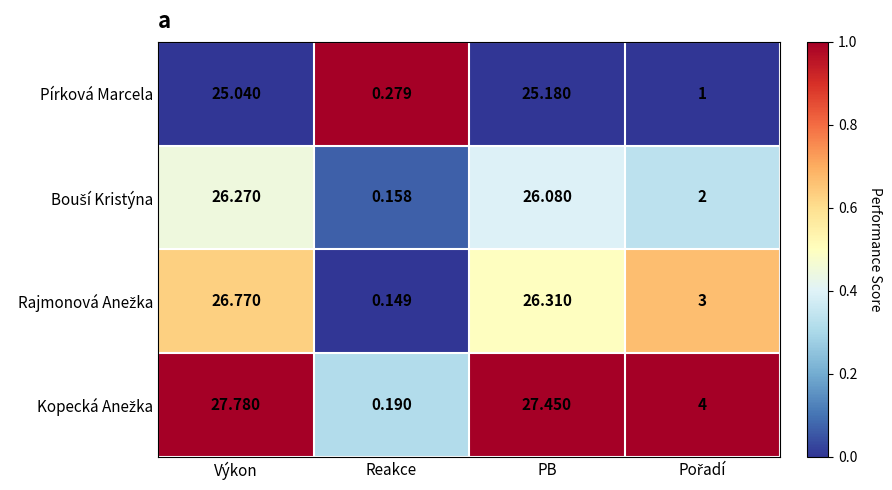

At which label does Pírková Marcela first exceed 25?

Výkon